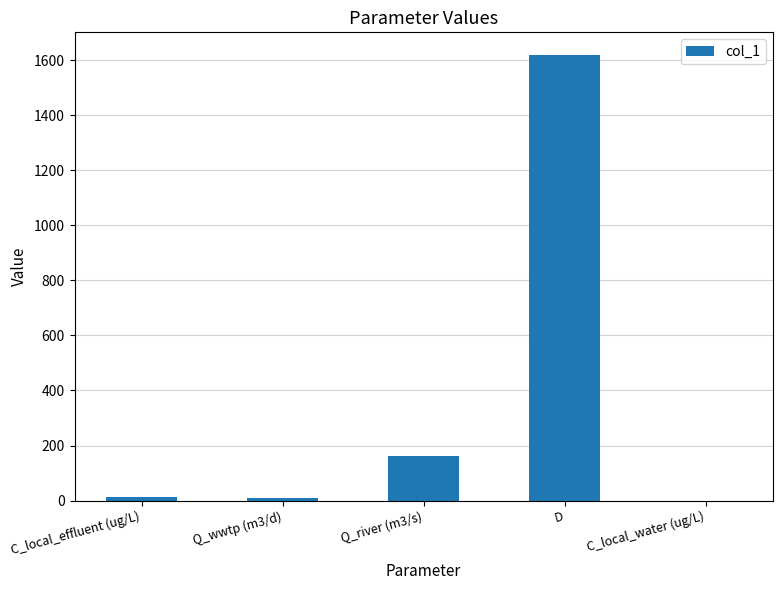

The chart shows a value of 276.4 at Q_river (m3/s). True or false?

False